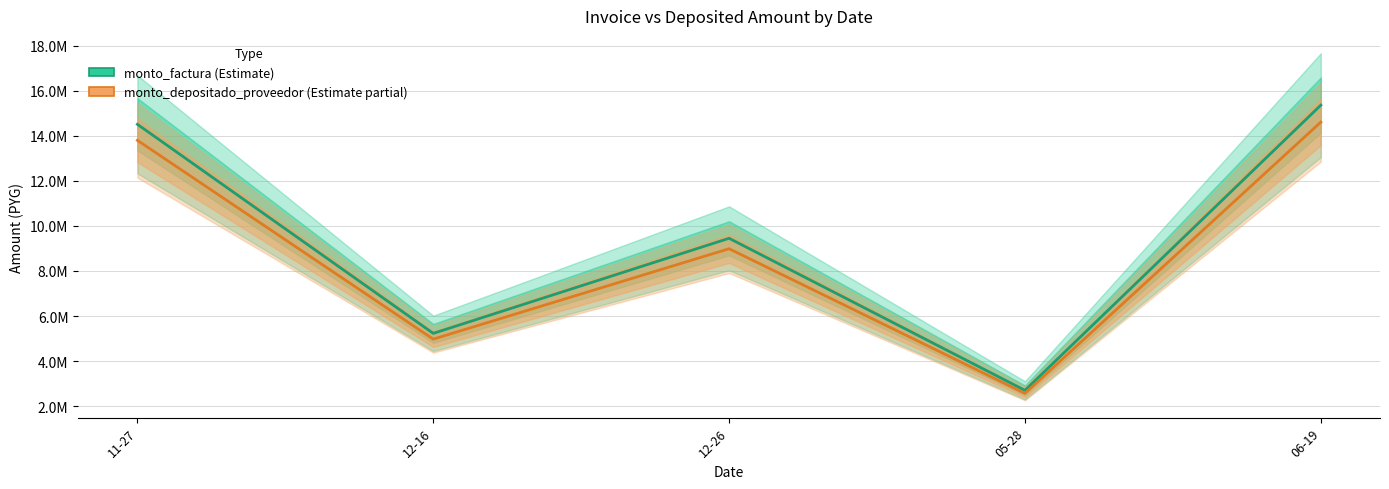

True or false: monto_depositado_proveedor has a value of 8986778 at 12-26.

True